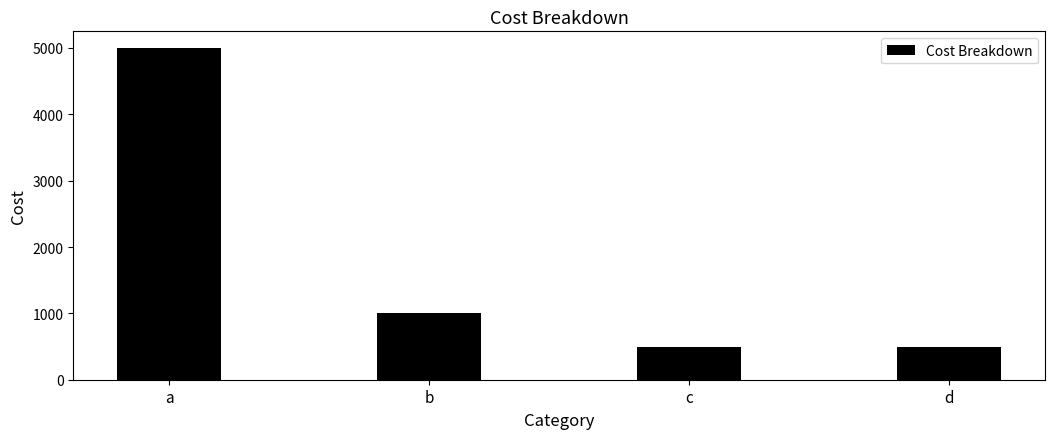

Reading left to right, extract all data points from this chart.

5000	1000	500	500